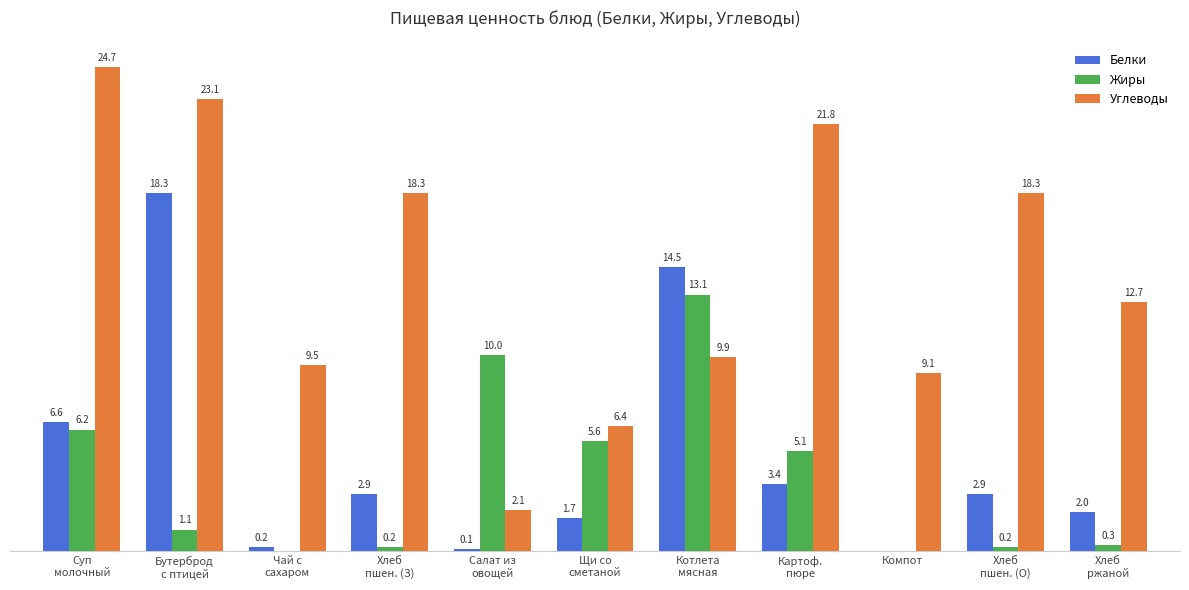

At which category is the sum across all series the highest?

Бутерброд
с птицей